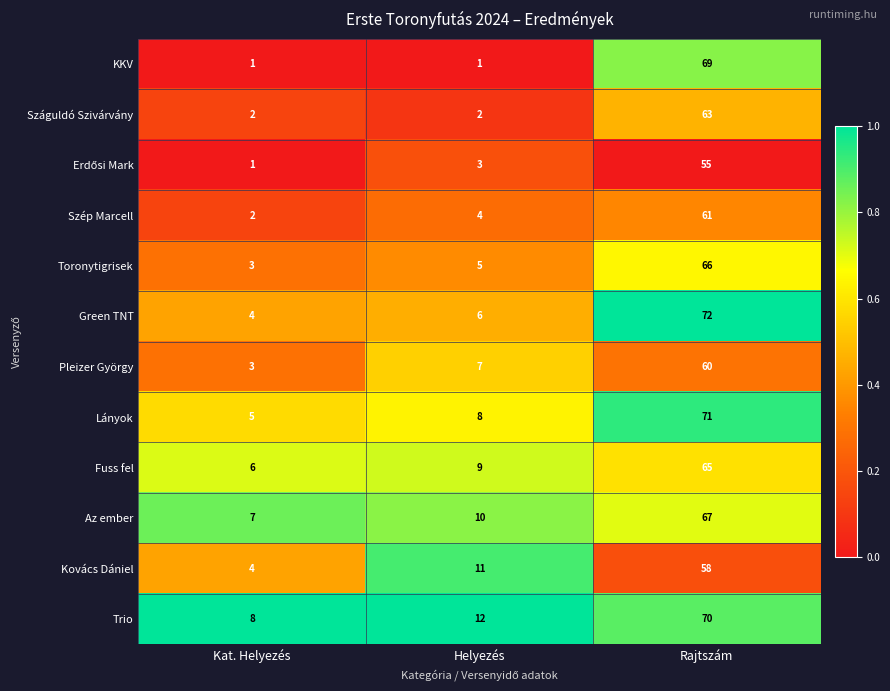

What is the highest value of the Szép Marcell series?

61